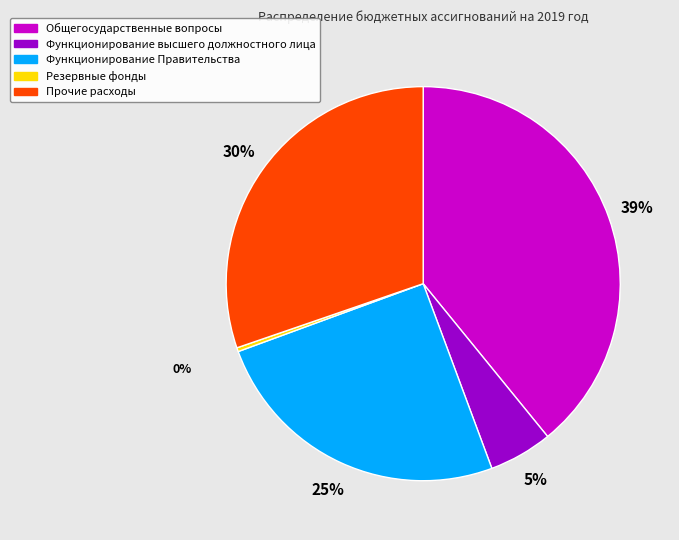

To the nearest percent, what portion does Функционирование Правительства represent?

25%